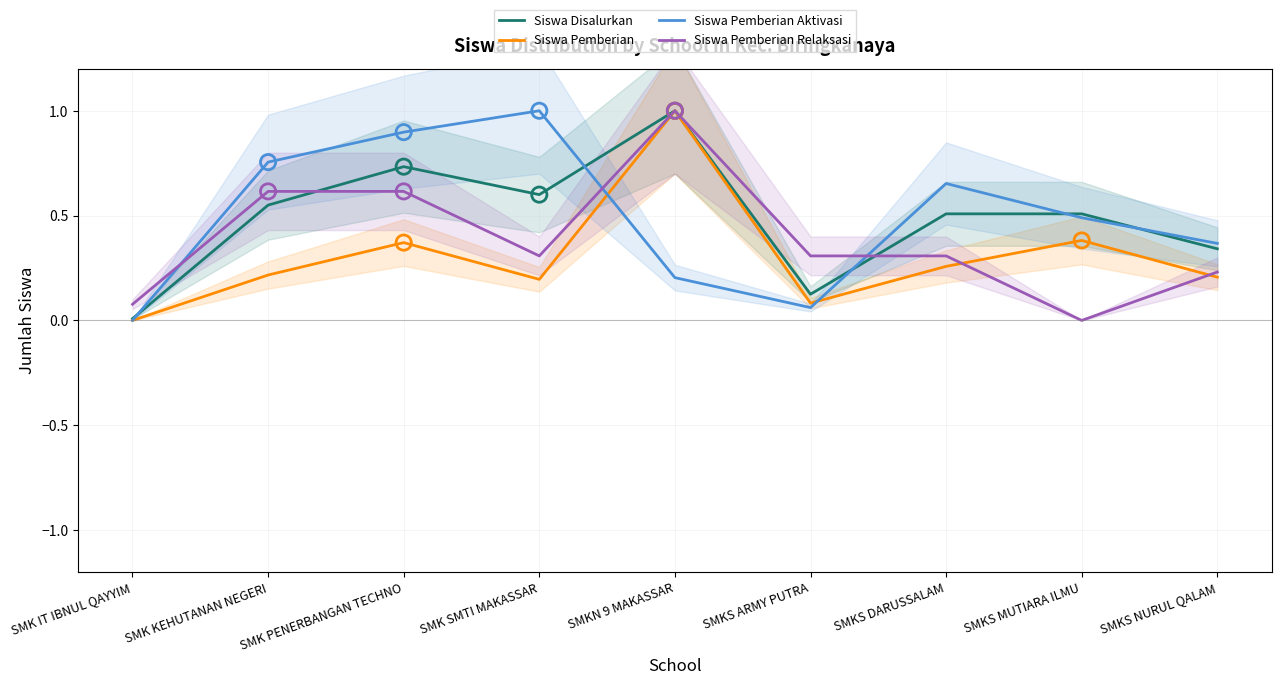

What are all the series names shown in the legend?

Siswa Disalurkan, Siswa Pemberian, Siswa Pemberian Aktivasi, Siswa Pemberian Relaksasi